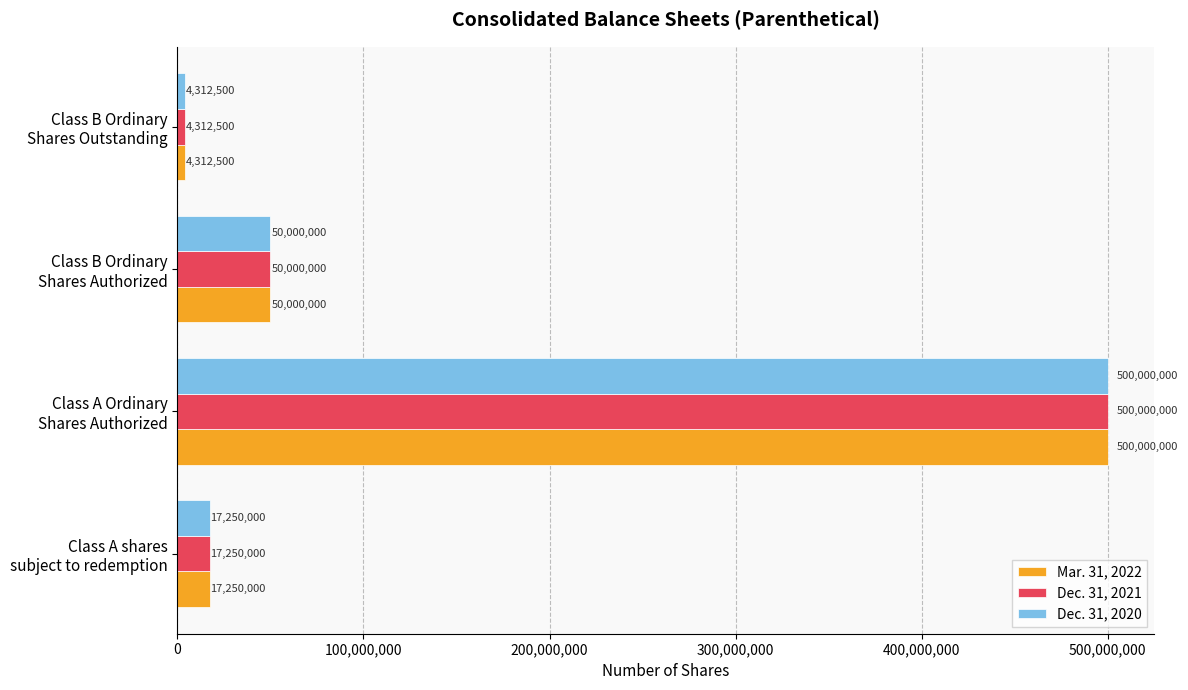

What is the average value of the Dec. 31, 2021 series?

142890625